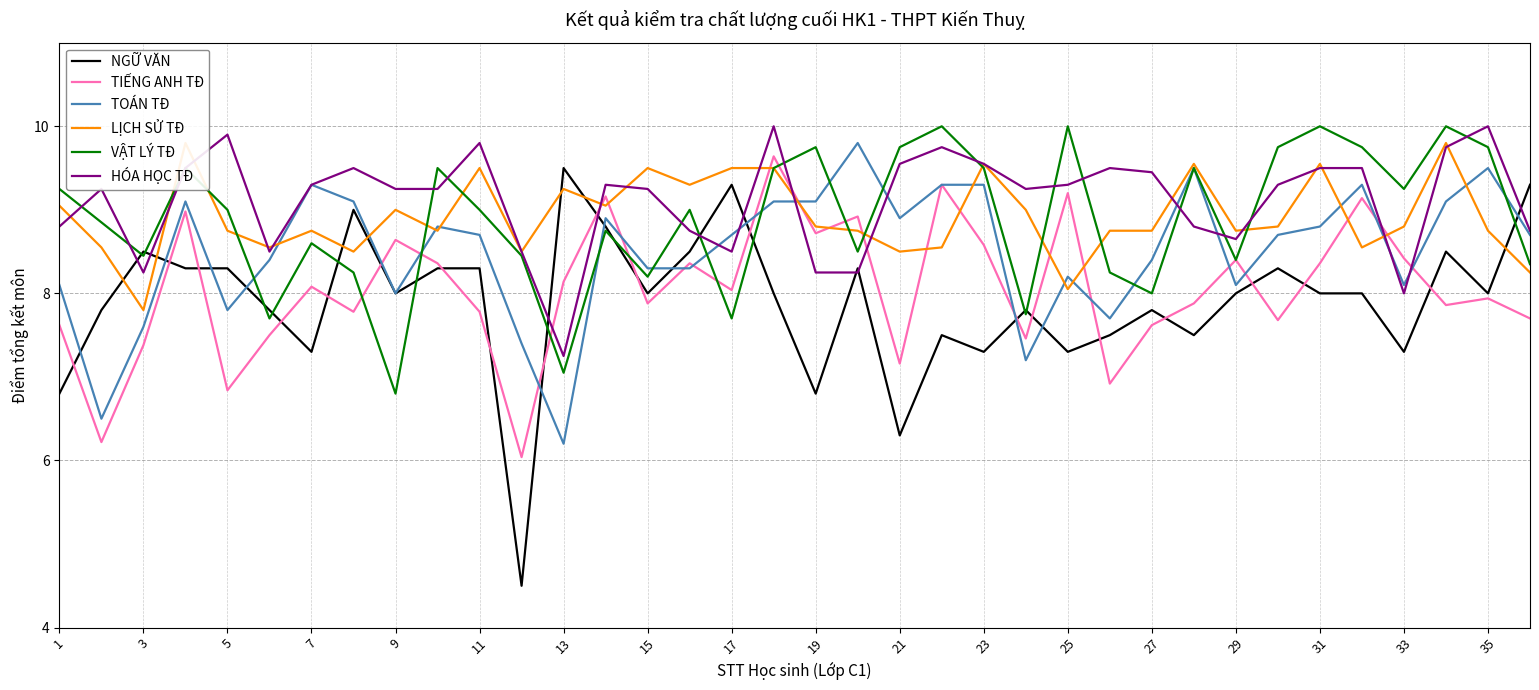

At how many categories does at least one series exceed 8?

36